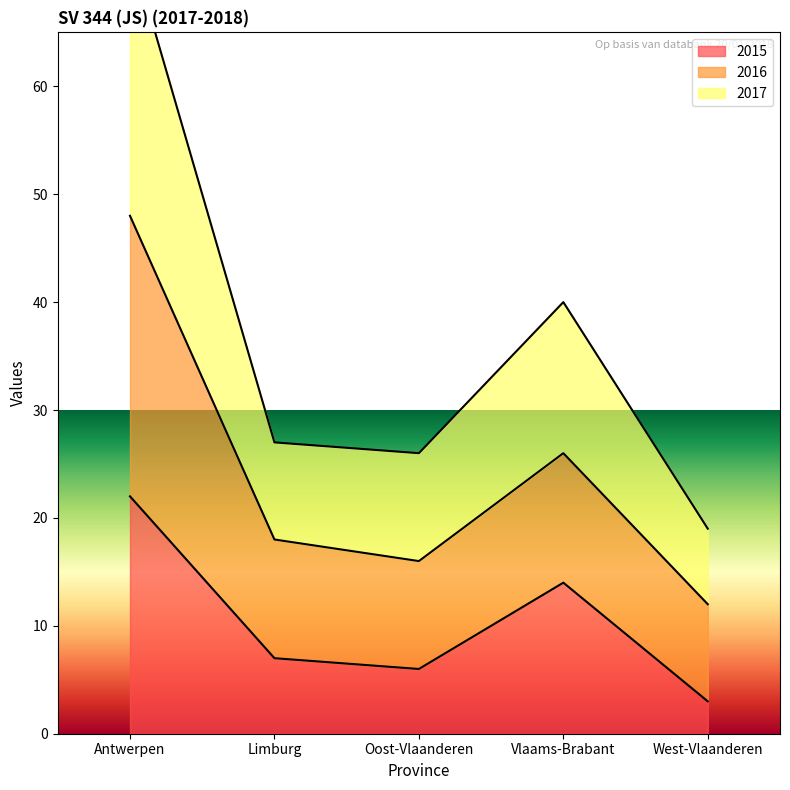

At which label does 2015 reach its peak?

Antwerpen